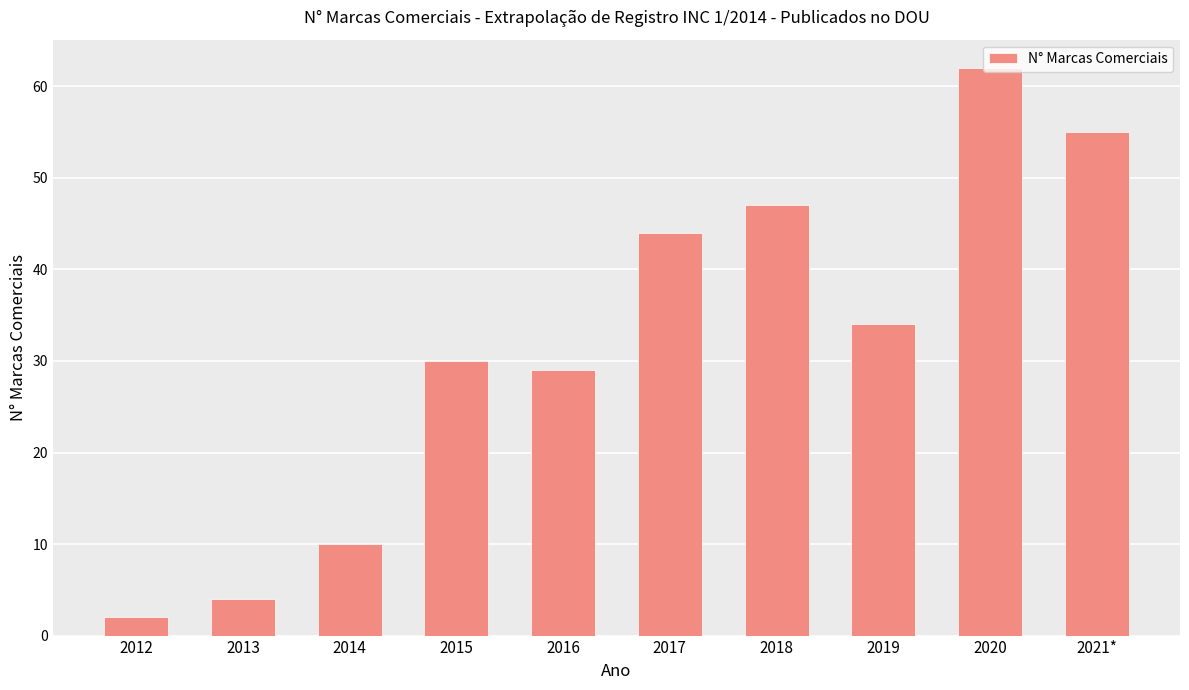

How many bars are there in total?

10